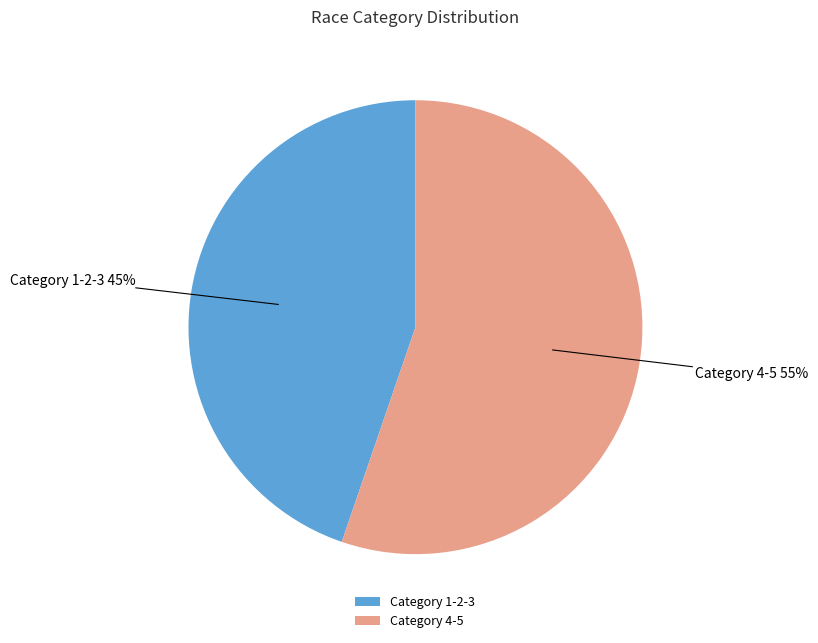

How many segments does this pie chart have?

2